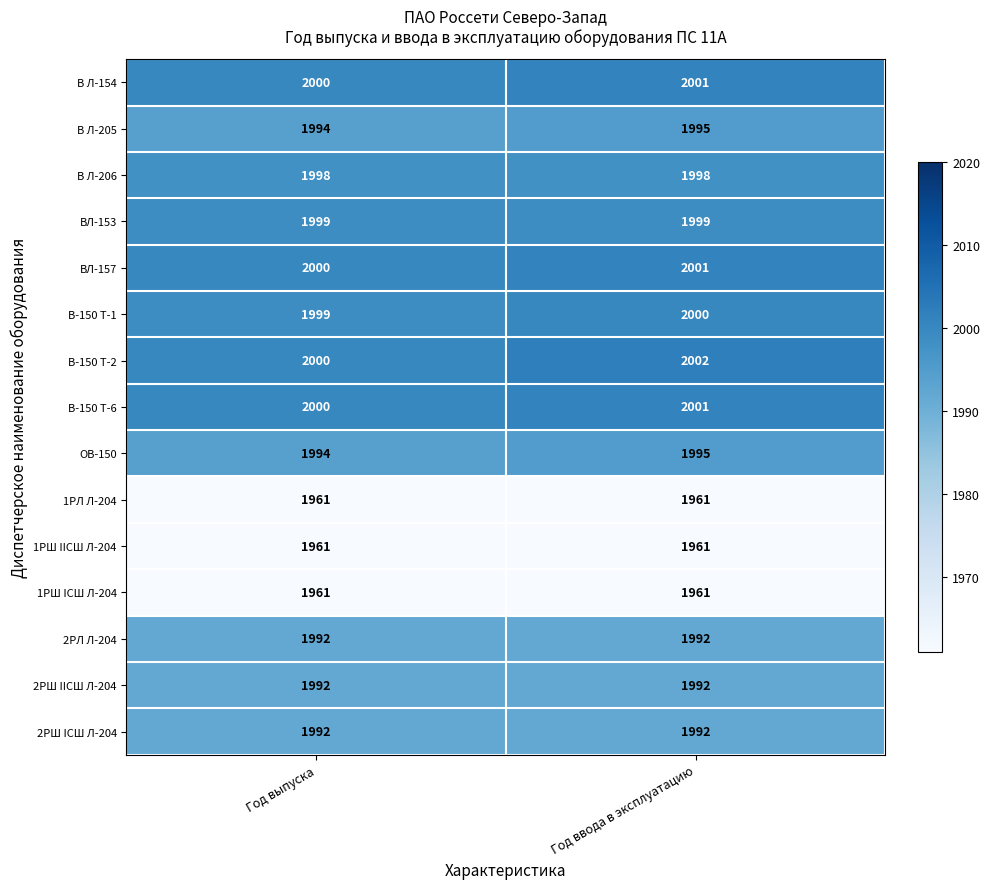

The В Л-154 series shows 1367 at Год ввода в эксплуатацию. True or false?

False